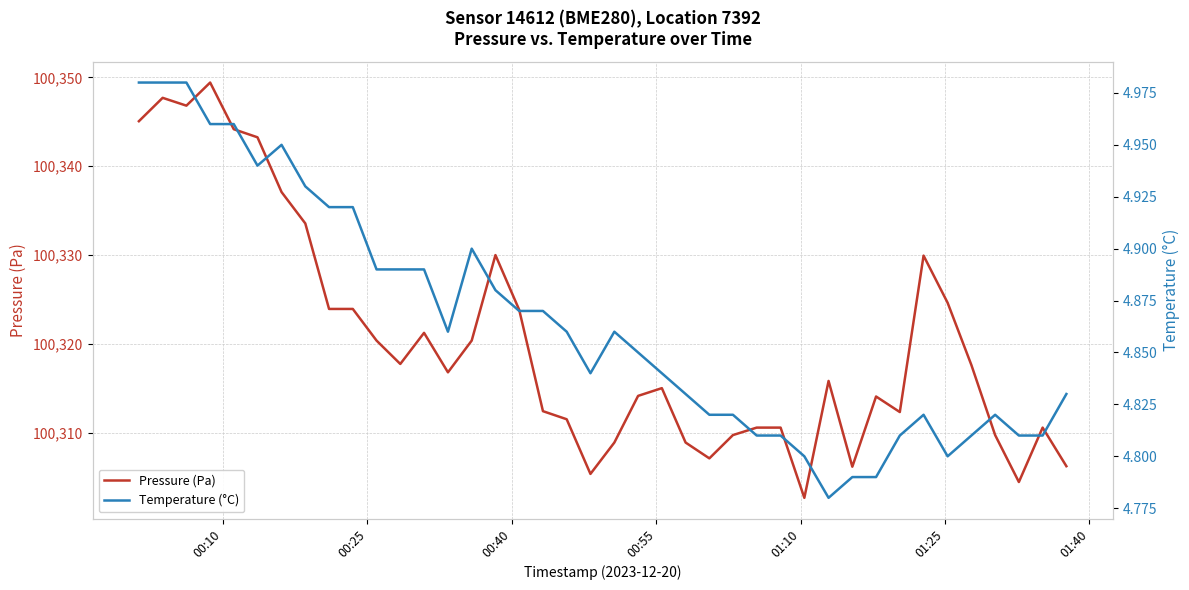

What is the value of the Pressure (Pa) point at the 15th from the left?

100320.4